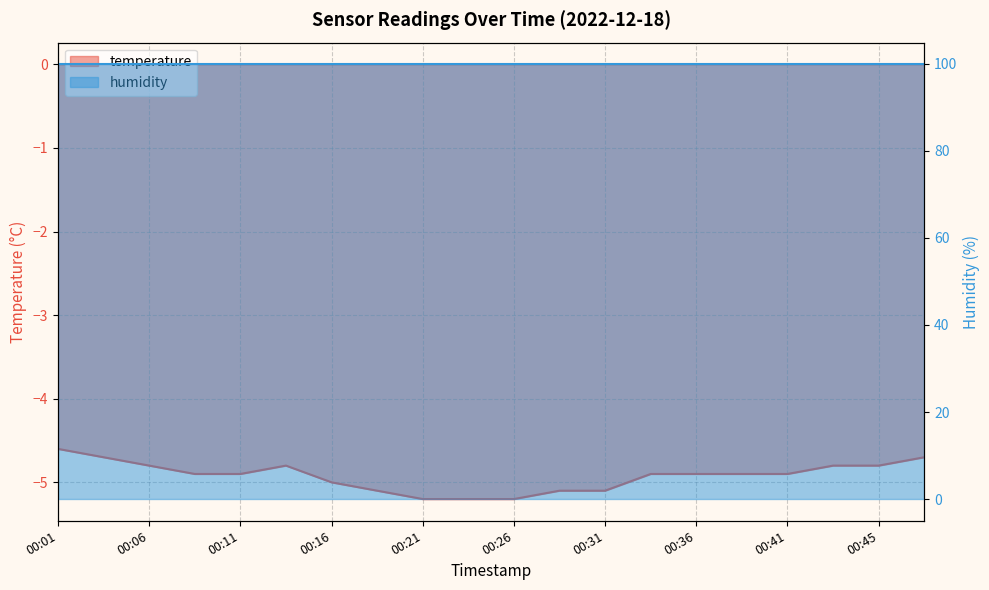

The chart shows a value of -1.5 at 00:13. True or false?

False